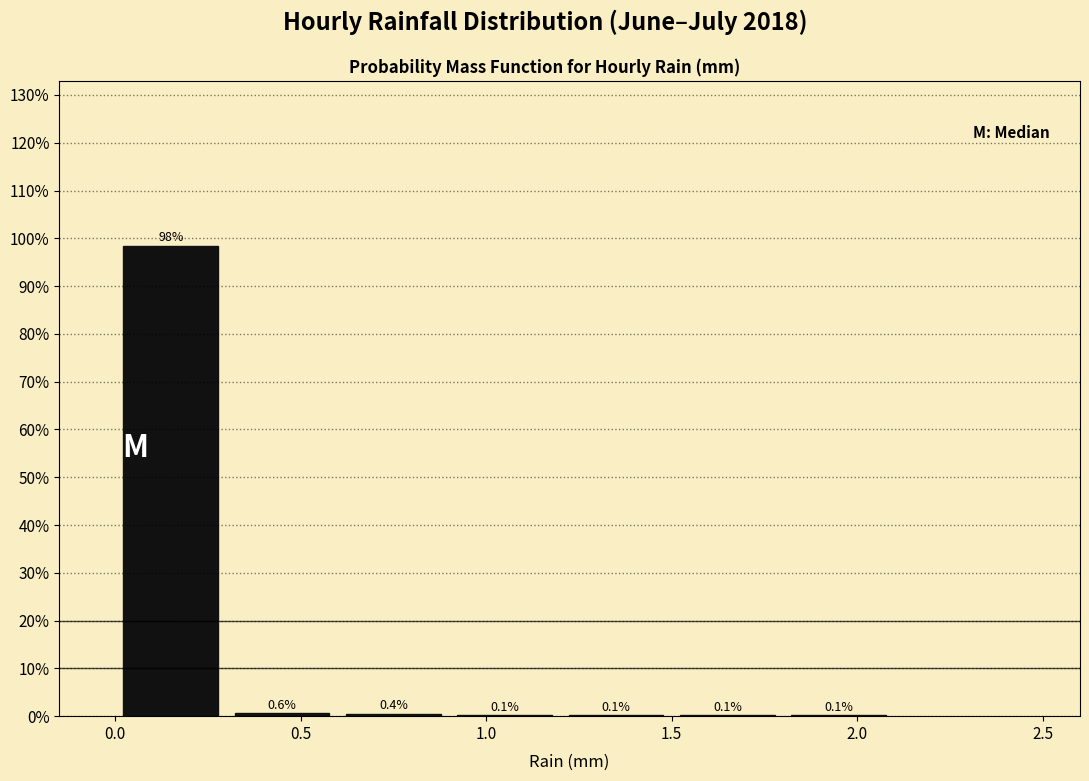

Reading left to right, list every bar in this chart as the range it spans on the x-axis followed by its height.

0.0 to 0.3: 98.5
0.3 to 0.6: 0.6
0.6 to 0.9: 0.4
0.9 to 1.2: 0.1
1.2 to 1.5: 0.1
1.5 to 1.8: 0.1
1.8 to 2.1: 0.1